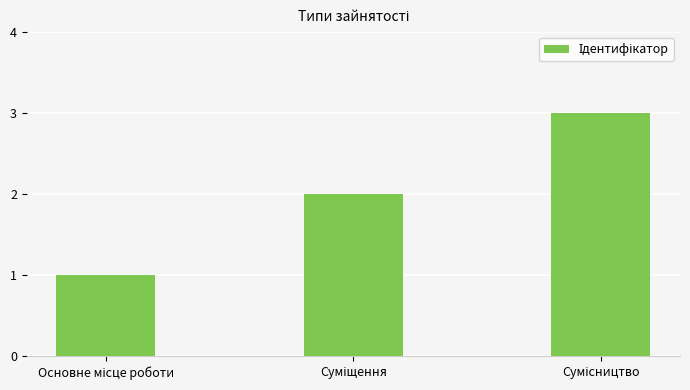

What is the maximum value shown in the chart?

3